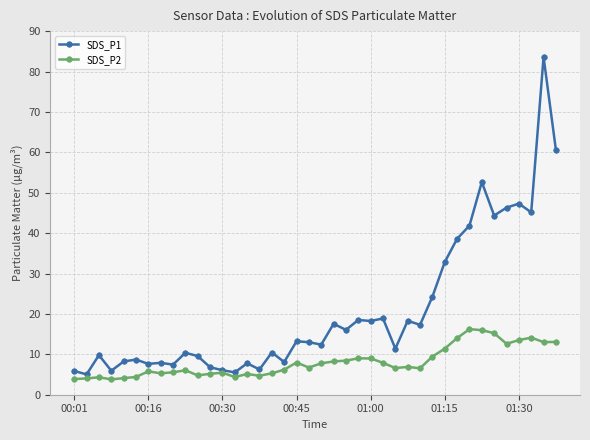

Rank the series by their maximum value, from highest to lowest.

SDS_P1, SDS_P2